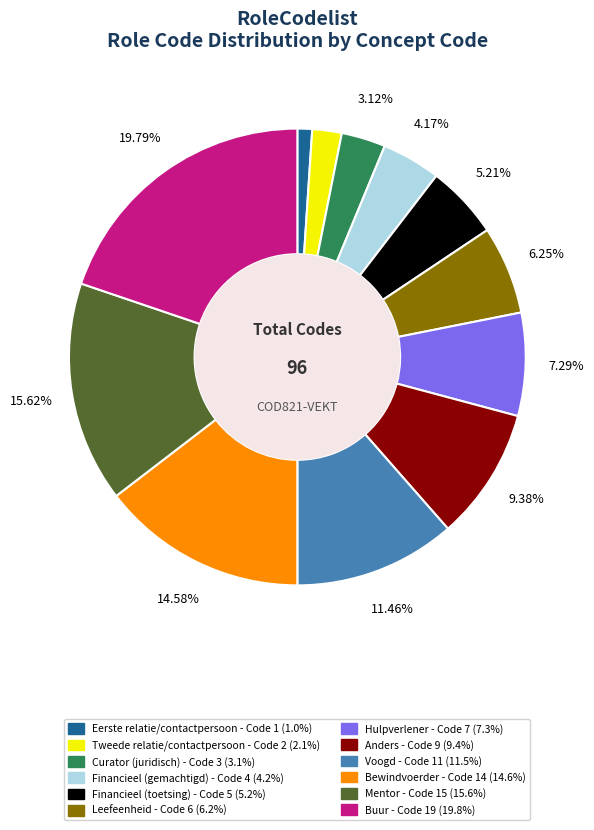

Which has a higher value, Curator (juridisch) or Financieel (gemachtigd)?

Financieel (gemachtigd)